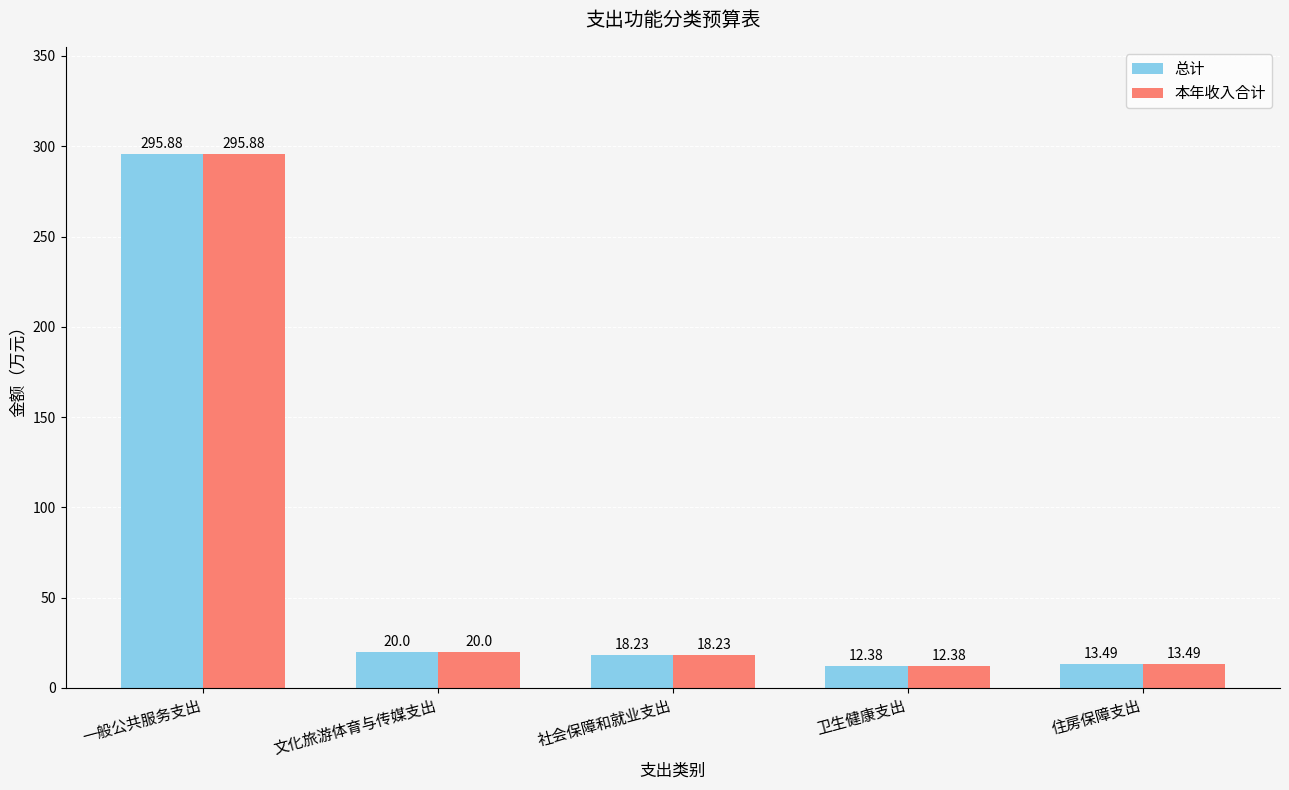

At how many categories does at least one series exceed 244?

1